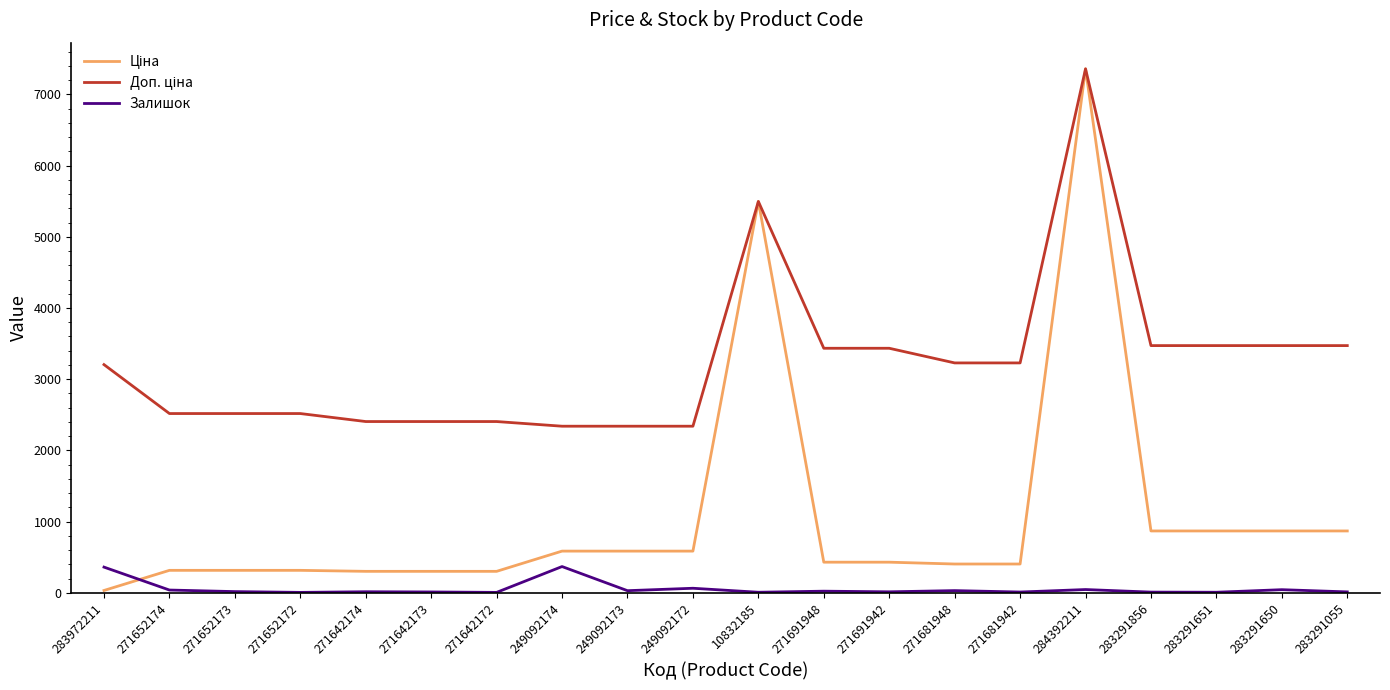

At which category is the sum across all series the highest?

284392211